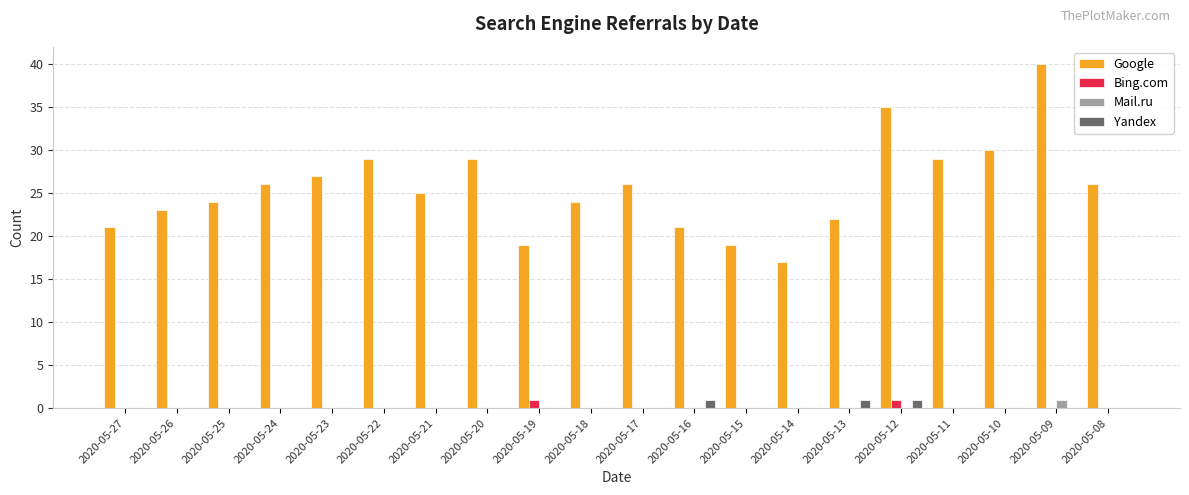

How many groups of bars are there?

20